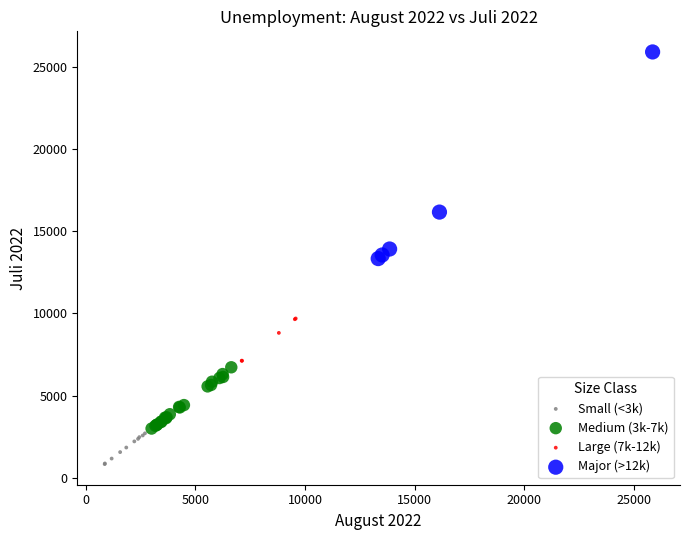

Which series has the largest Y range (max minus min)?

Major (>12k)